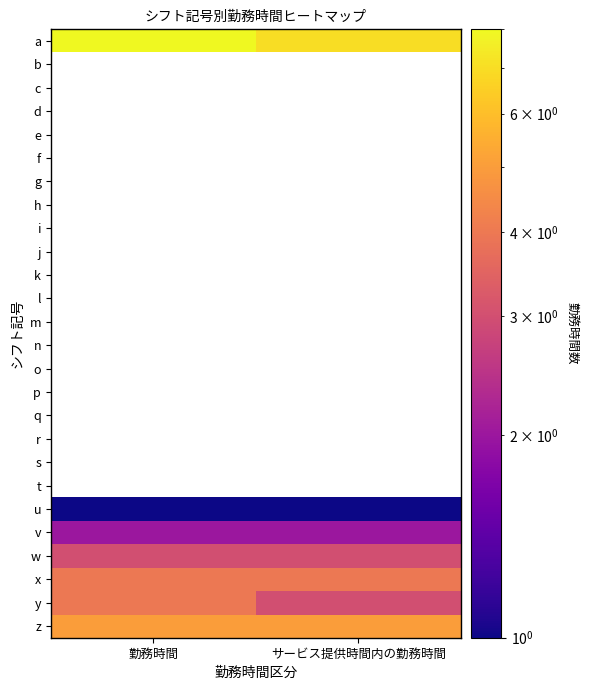

What is the smallest value displayed?

1.0